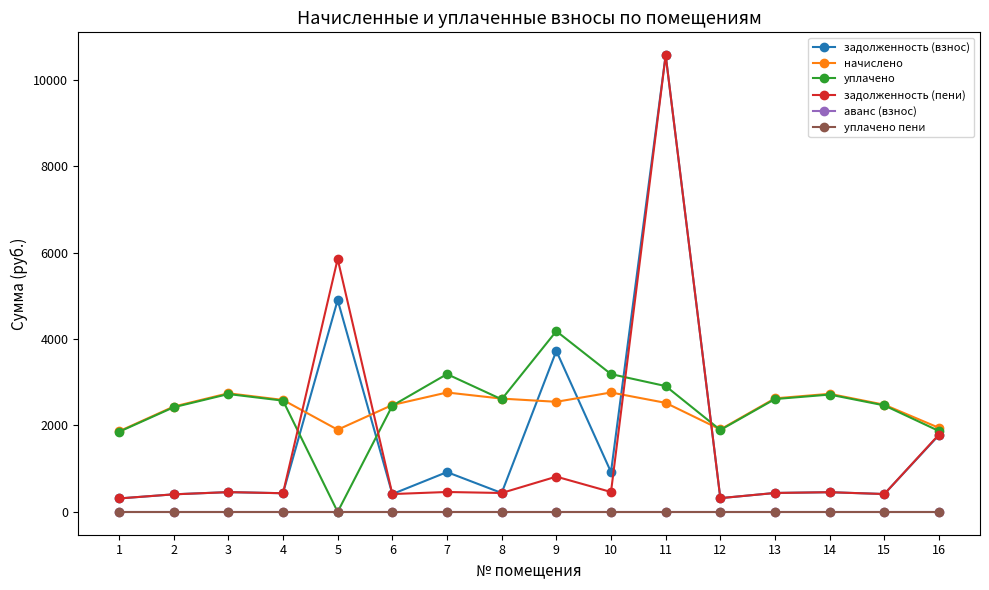

How many lines are shown in the chart?

6